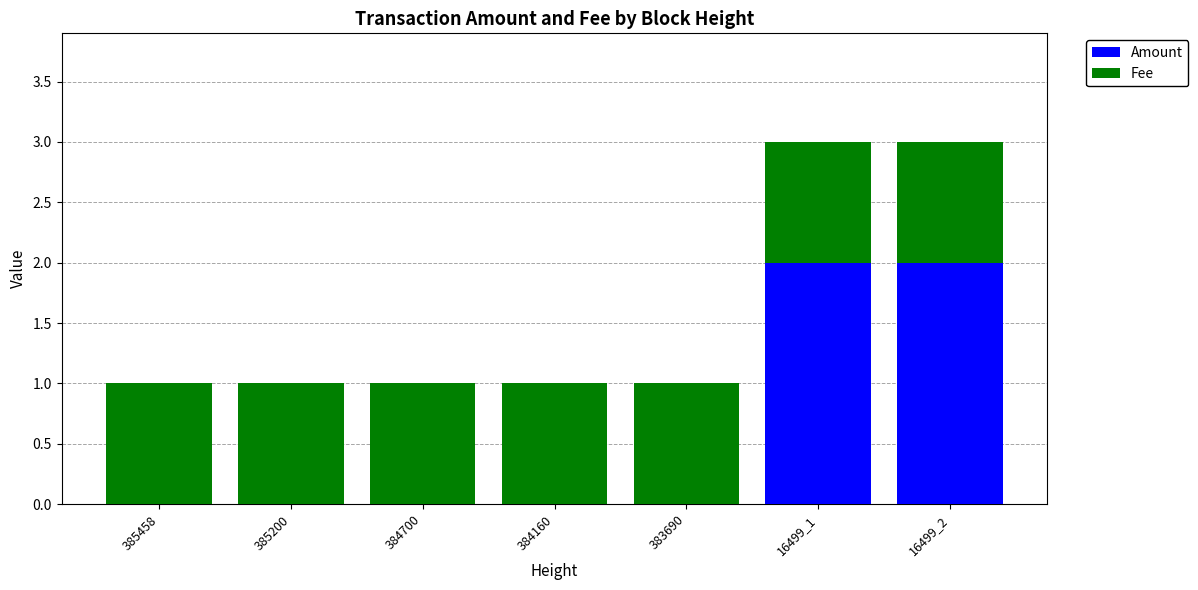

The value of Amount at 16499_1 is 2. True or false?

True